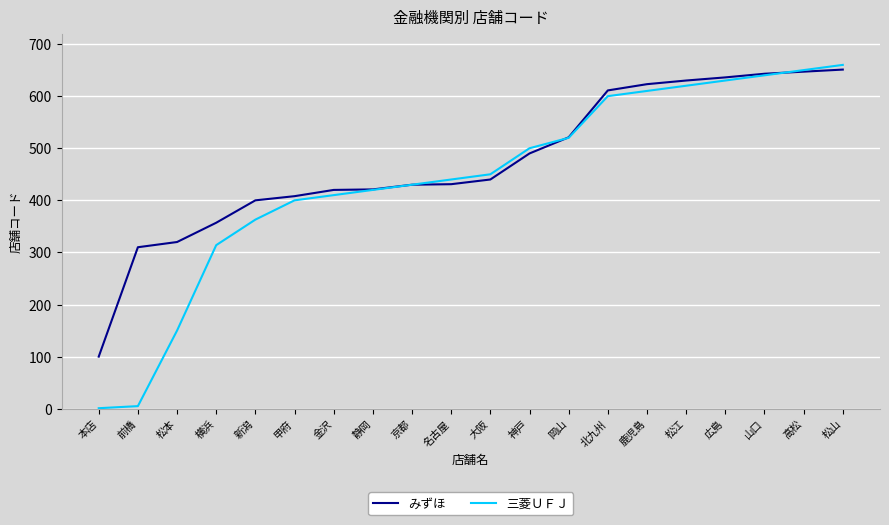

Between 新潟 and 高松, which series saw the biggest shift?

三菱ＵＦＪ